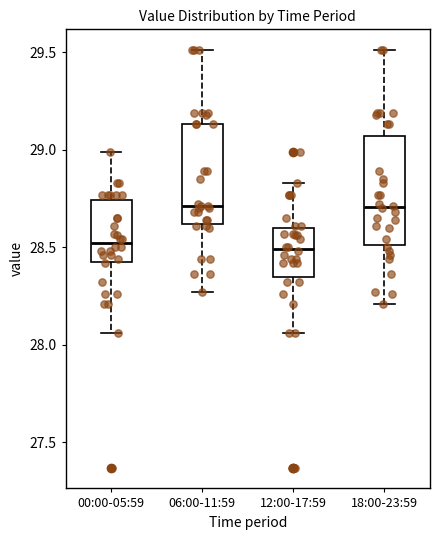

Reading left to right, read every box against the y-axis: the position of its median line, the range the box covers, and the ends of its whiskers. The values are not printed on the chart, so give them approximately, as read against the axis.

00:00-05:59: median 28.50, box 28.45 to 28.75, whiskers 28.05 to 29.00
06:00-11:59: median 28.70, box 28.60 to 29.15, whiskers 28.25 to 29.50
12:00-17:59: median 28.50, box 28.35 to 28.60, whiskers 28.05 to 28.85
18:00-23:59: median 28.70, box 28.50 to 29.05, whiskers 28.20 to 29.50